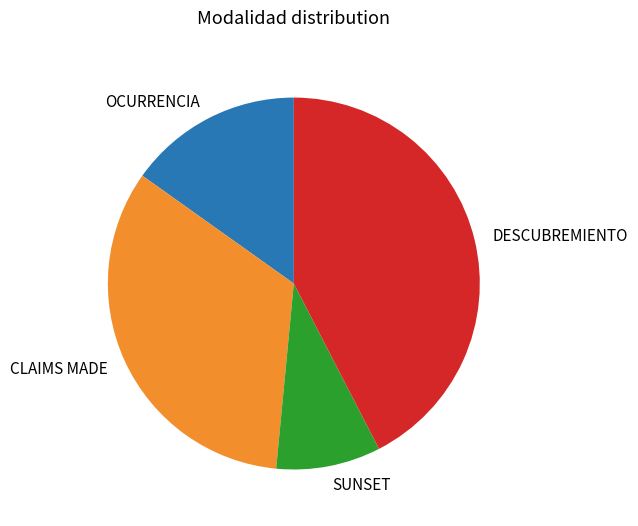

Which slice is the smallest?

SUNSET